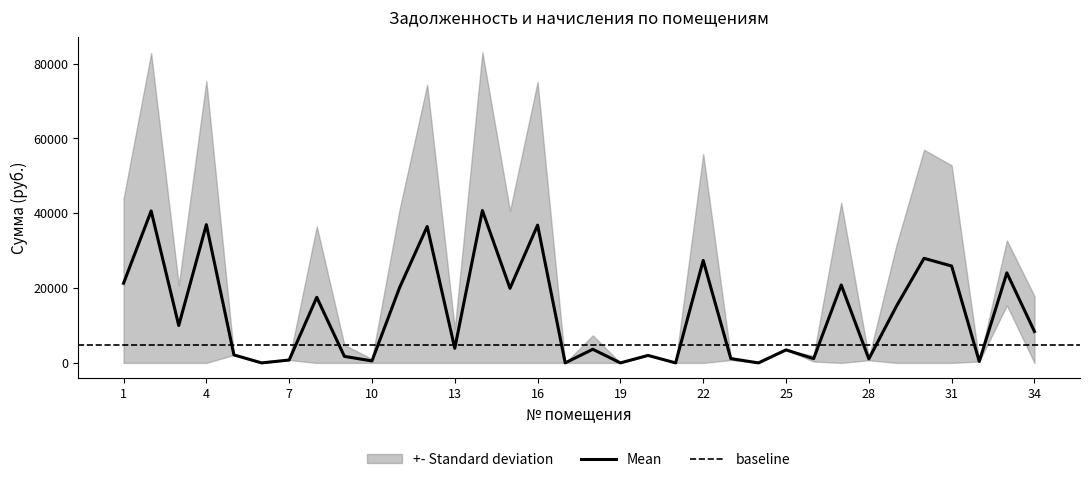

At which category does the chart reach its minimum across all series?

6